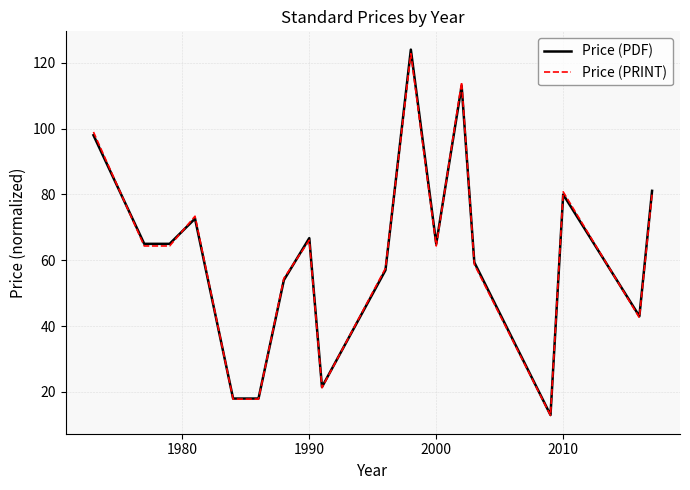

Which series has the largest range (max minus min)?

Price (PDF)